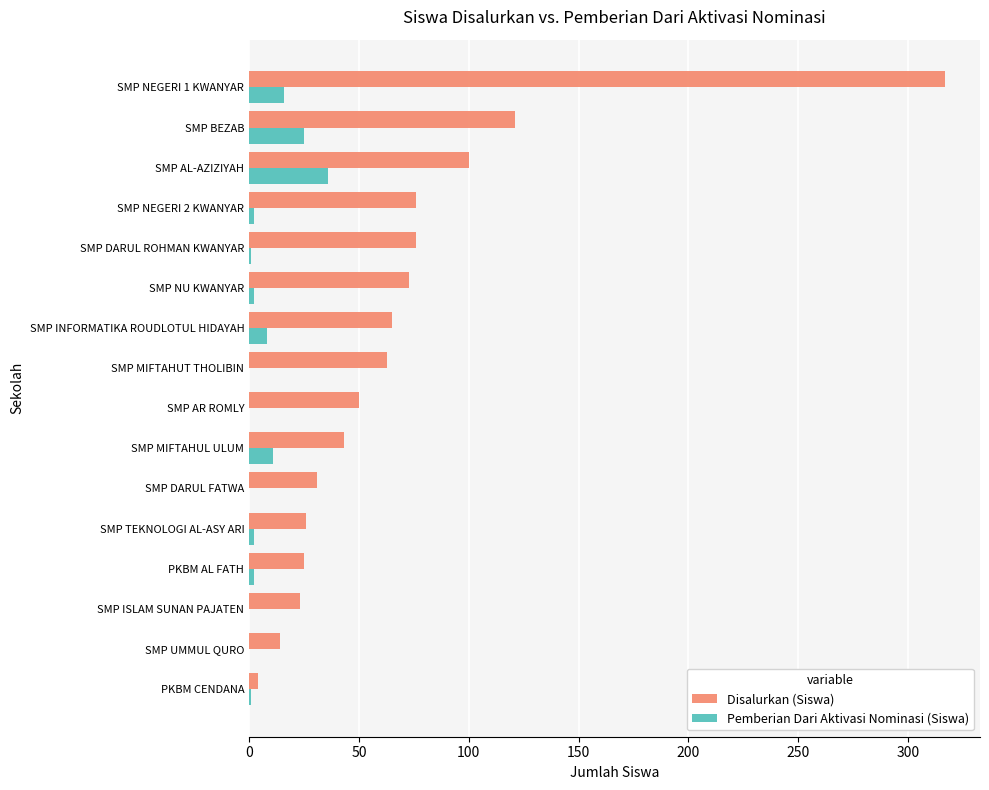

What is the highest value of the Pemberian Dari Aktivasi Nominasi (Siswa) series?

36